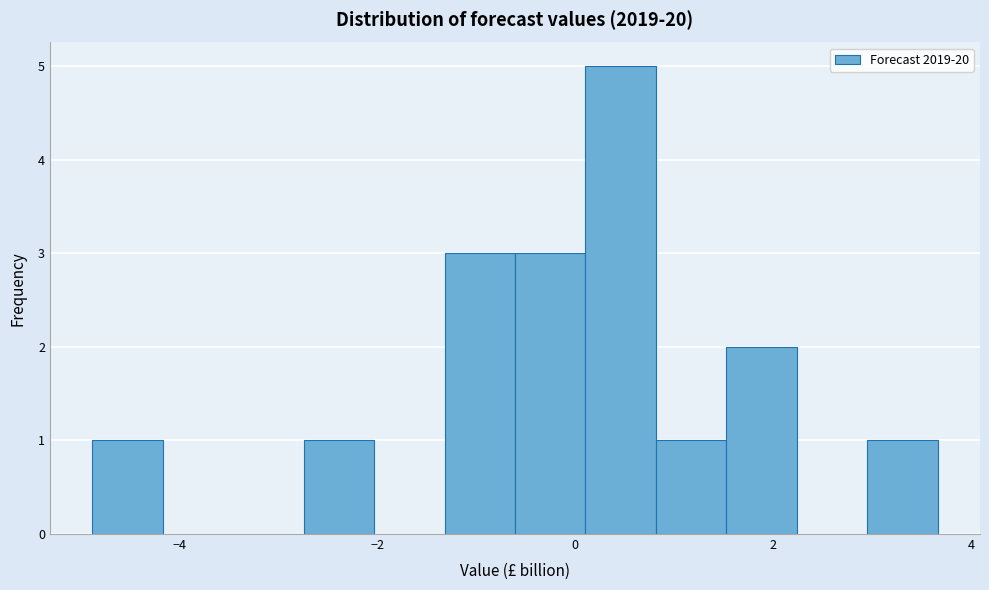

Around what value on the x-axis is the tallest bar? Give the approximate position of its centre, as read against the axis.

0.4